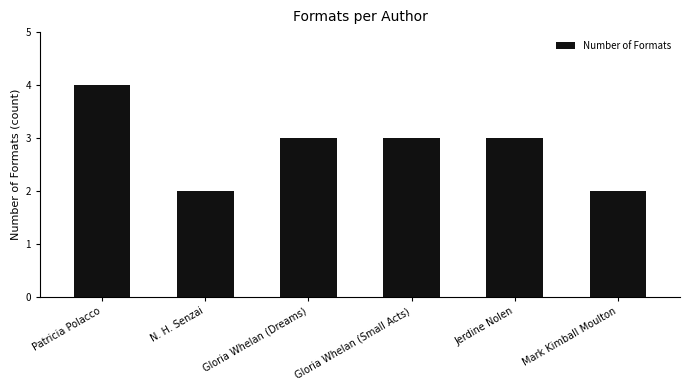

What is the ratio of the value at Gloria Whelan (Dreams) to the value at N. H. Senzai?

1.5